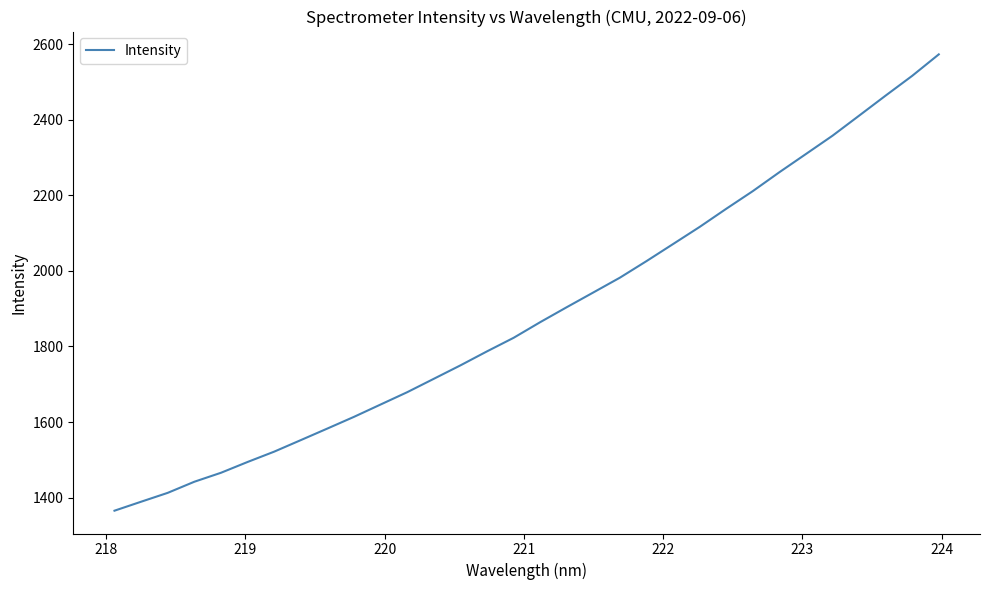

What is the greatest value displayed?

2573.5